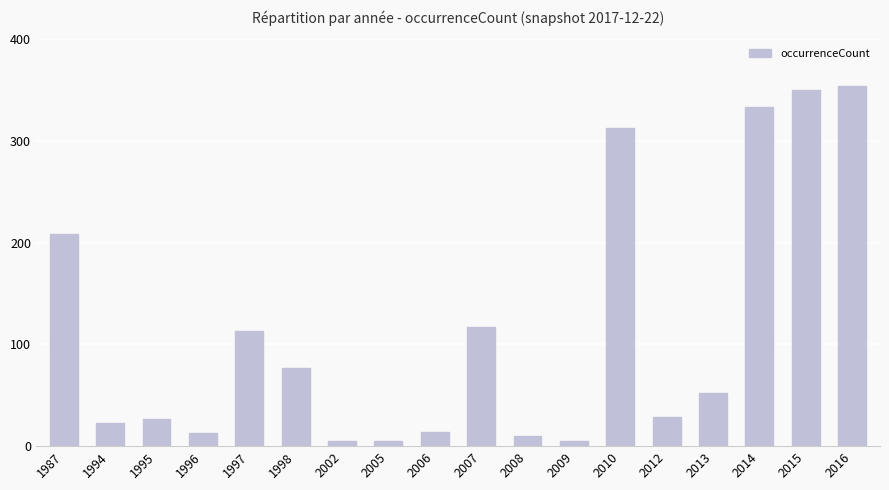

What is the change in value from 2006 to 2007?

+103